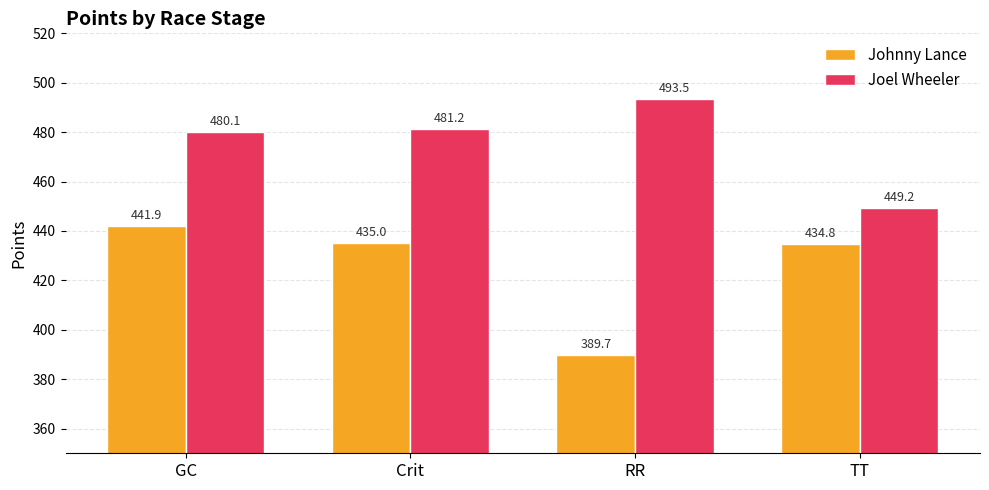

True or false: Johnny Lance has a value of 780.2 at GC.

False